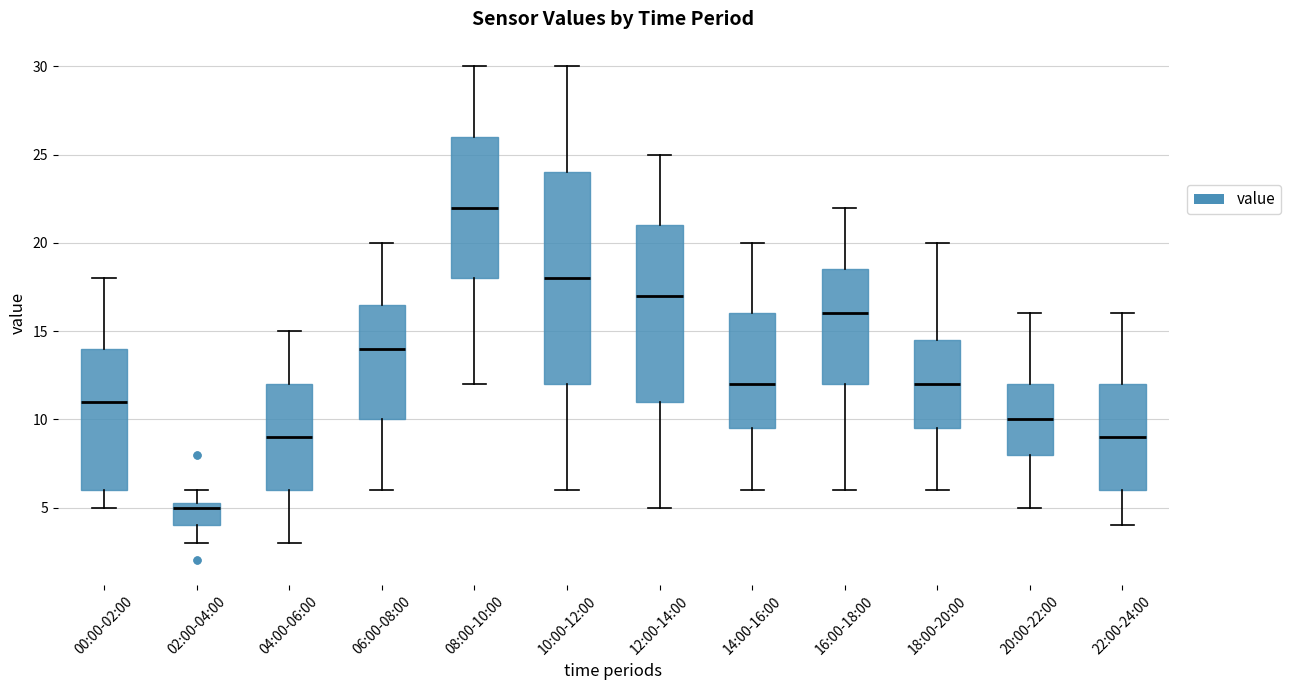

Which box has the lowest median line?

02:00-04:00